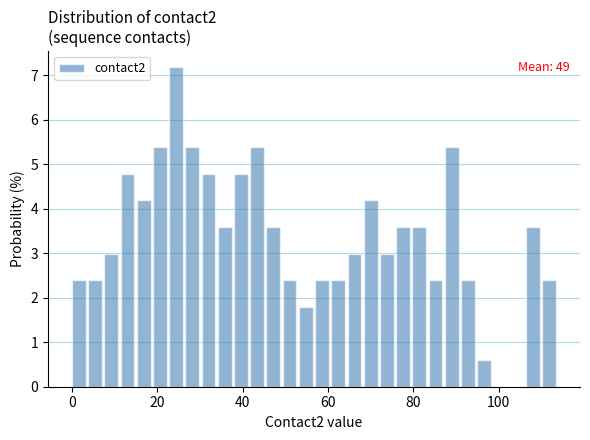

Around what value on the x-axis is the tallest bar? Give the approximate position of its centre, as read against the axis.

24